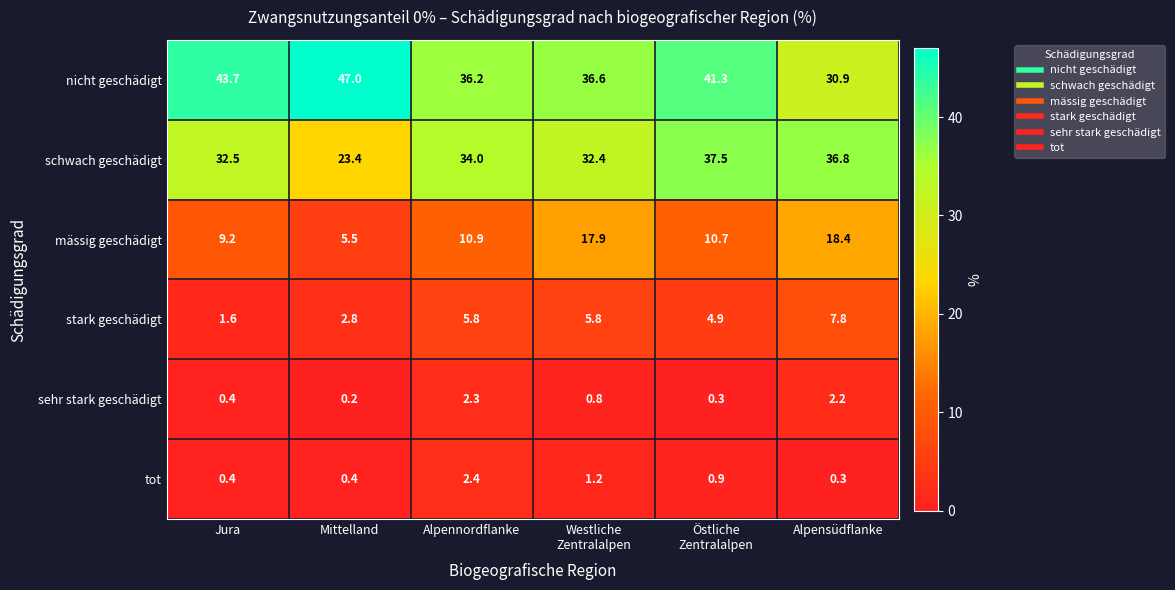

At which label does stark geschädigt first exceed 5?

Alpennordflanke